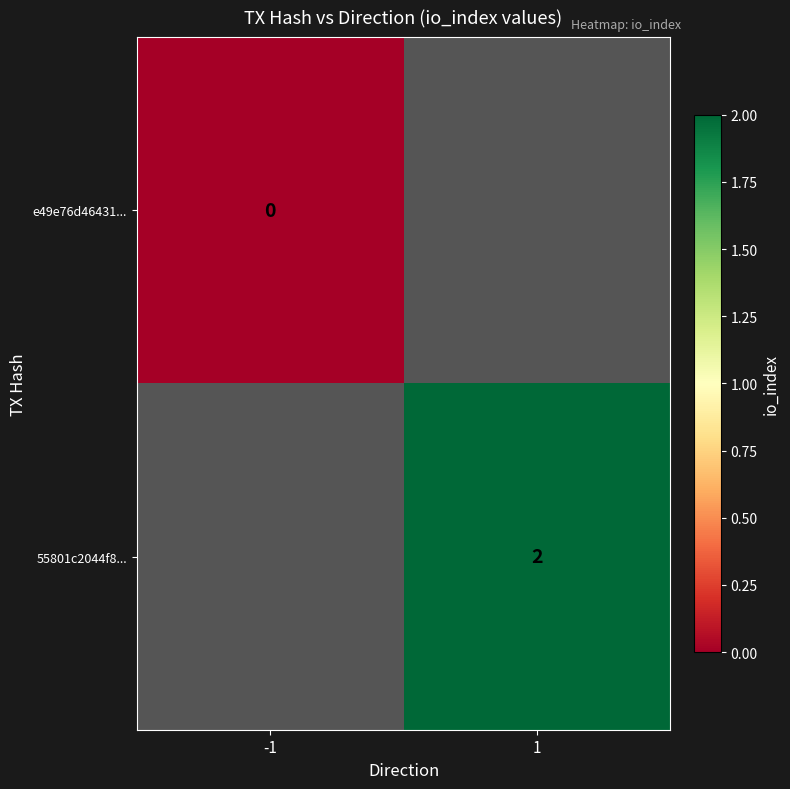

The value of 55801c2044f8... at 1 is 1. True or false?

False